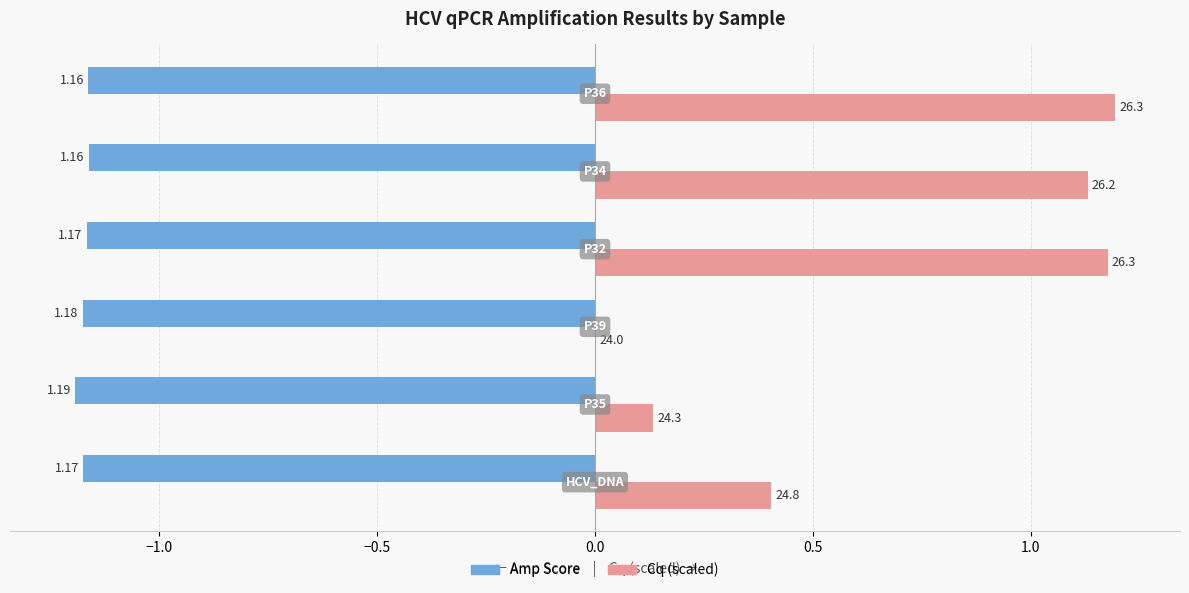

Which series has the largest total across all categories?

Cq (scaled)